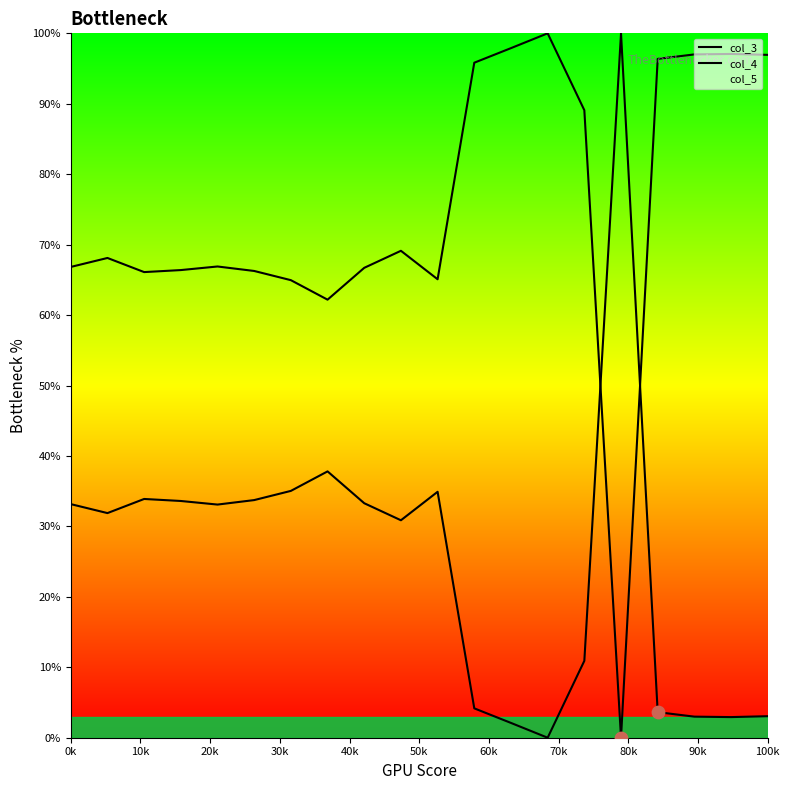

Is the value of col_4 at 30k greater than the value of col_3 at 60k?

No